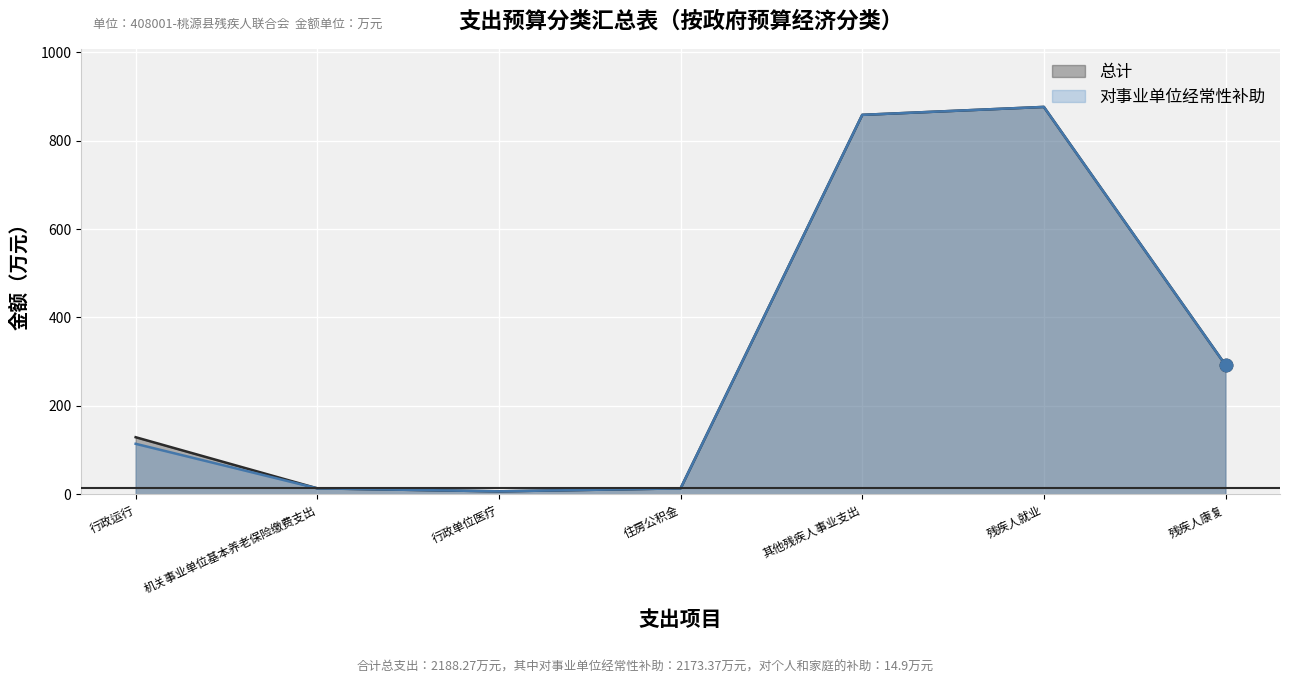

What are all the series names shown in the legend?

总计, 对事业单位经常性补助